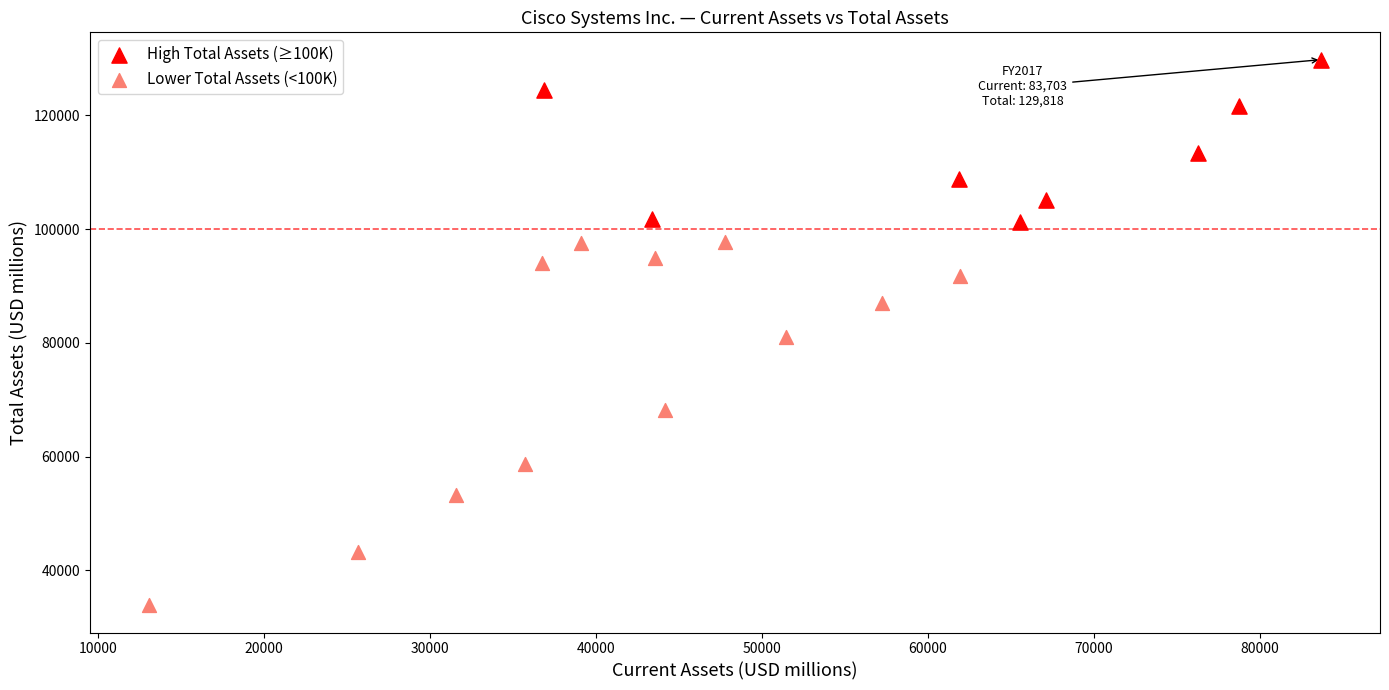

Which series reaches the minimum Y coordinate?

Lower Total Assets (<100K)